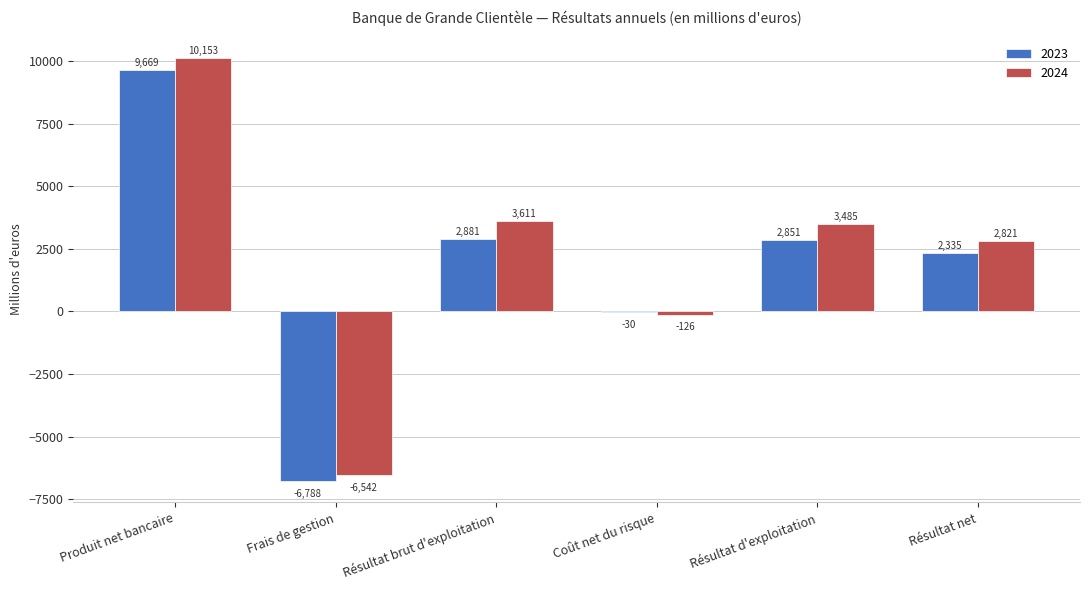

Where does the 2024 series first go above 3485?

Produit net bancaire